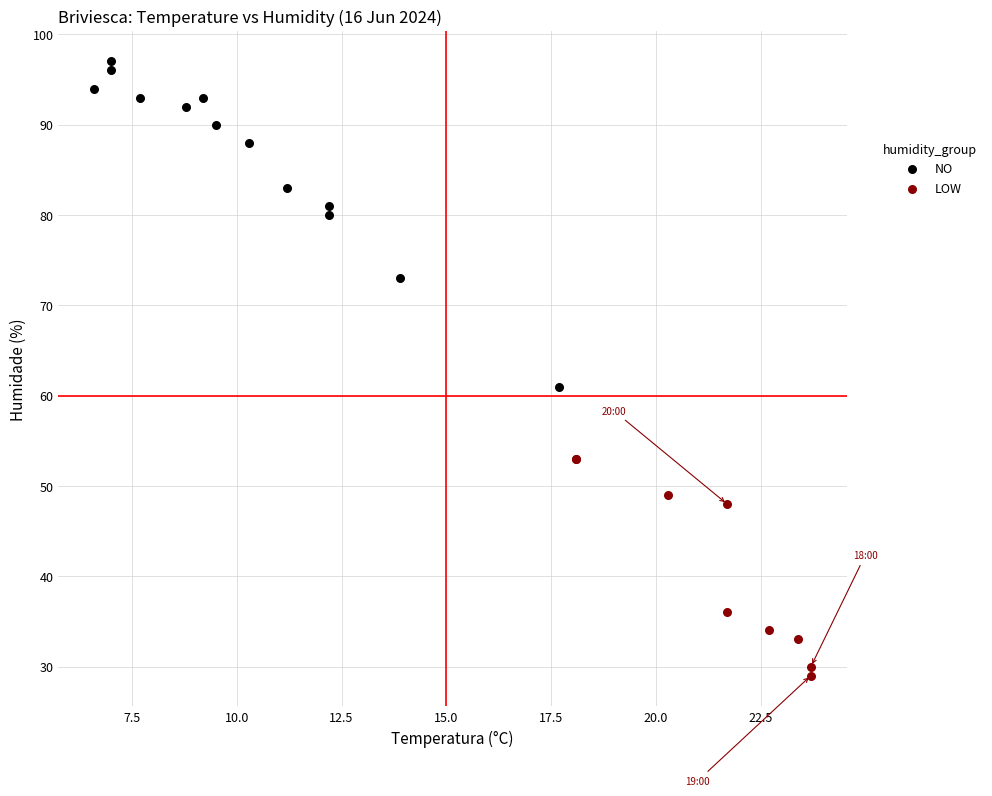

Which series reaches the minimum Y coordinate?

LOW